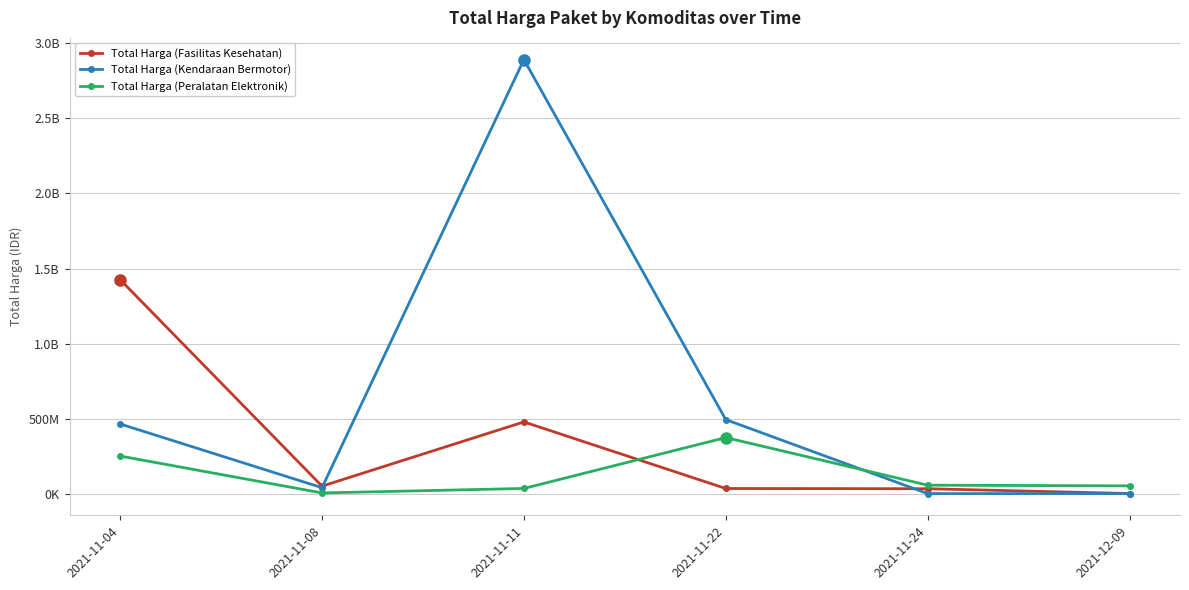

In Total Harga (Peralatan Elektronik), how many points are higher than both neighbors (excluding endpoints)?

1